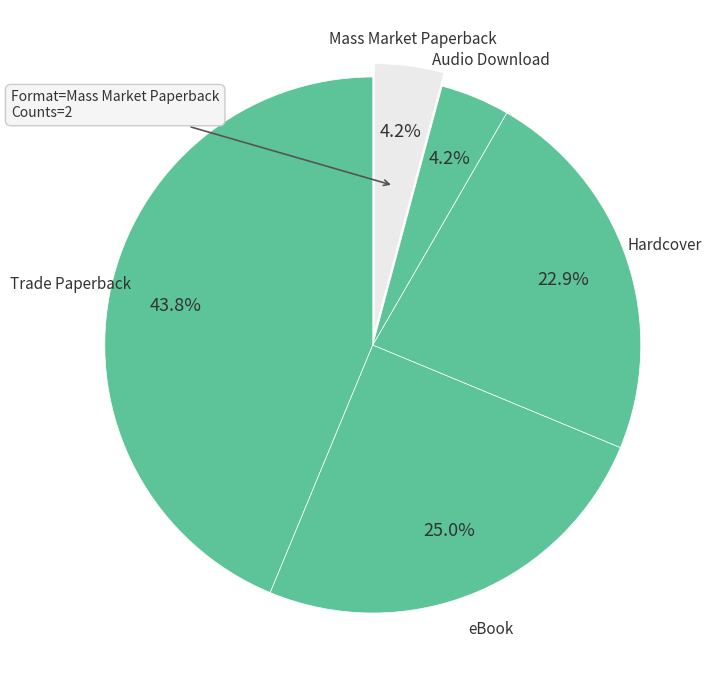

Which category has the biggest portion of the pie?

Trade Paperback